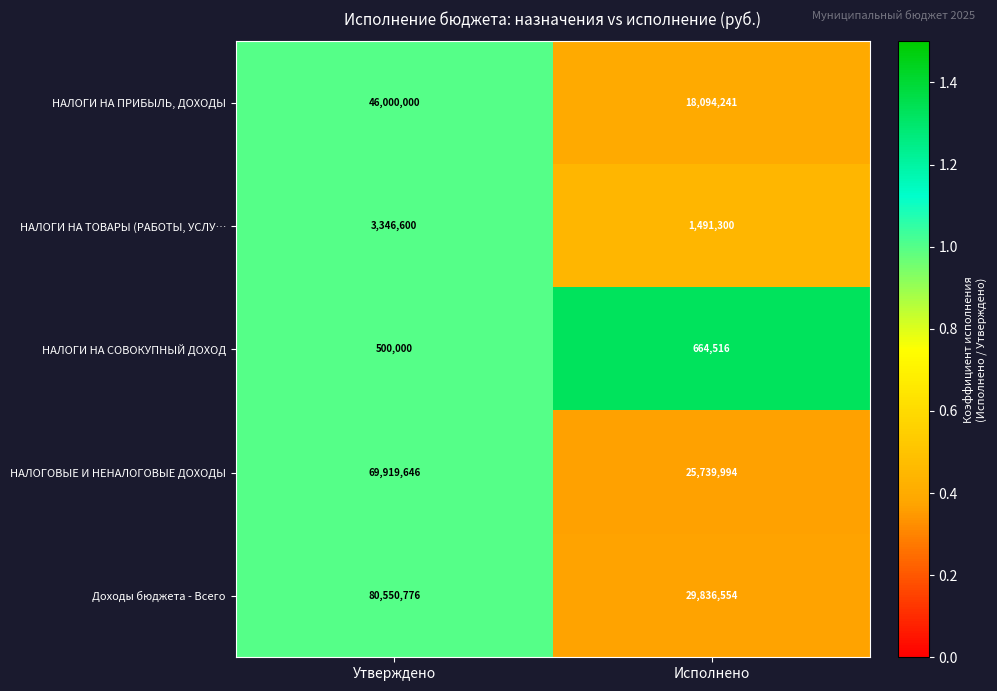

What is the sum of all НАЛОГОВЫЕ И НЕНАЛОГОВЫЕ ДОХОДЫ values?

95659640